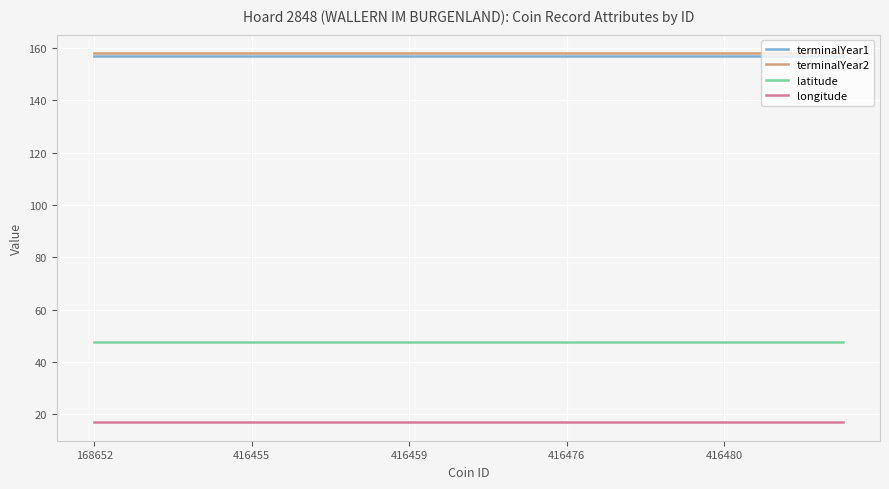

Reading left to right, what are all the values shown in this chart?

terminalYear1: 157.0	157.0	157.0	157.0	157.0	157.0	157.0	157.0	157.0	157.0	157.0	157.0	157.0	157.0	157.0	157.0	157.0	157.0	157.0	157.0
terminalYear2: 158.0	158.0	158.0	158.0	158.0	158.0	158.0	158.0	158.0	158.0	158.0	158.0	158.0	158.0	158.0	158.0	158.0	158.0	158.0	158.0
latitude: 47.7	47.7	47.7	47.7	47.7	47.7	47.7	47.7	47.7	47.7	47.7	47.7	47.7	47.7	47.7	47.7	47.7	47.7	47.7	47.7
longitude: 16.9	16.9	16.9	16.9	16.9	16.9	16.9	16.9	16.9	16.9	16.9	16.9	16.9	16.9	16.9	16.9	16.9	16.9	16.9	16.9